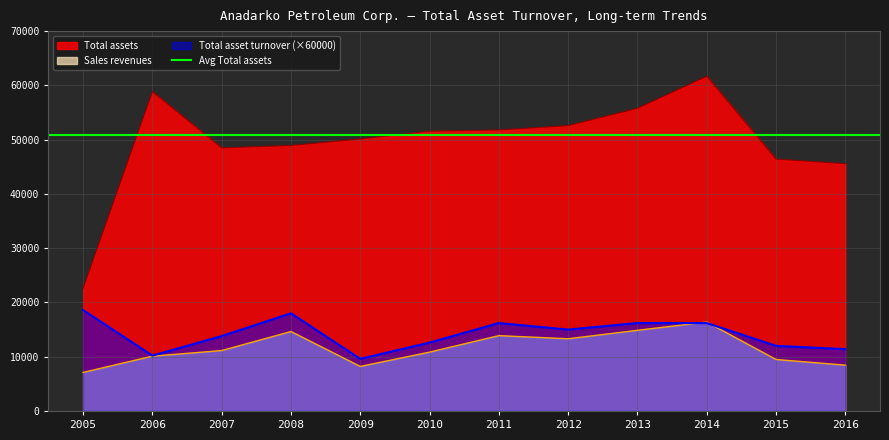

Which series changed the most between 2005 and 2007?

Total assets